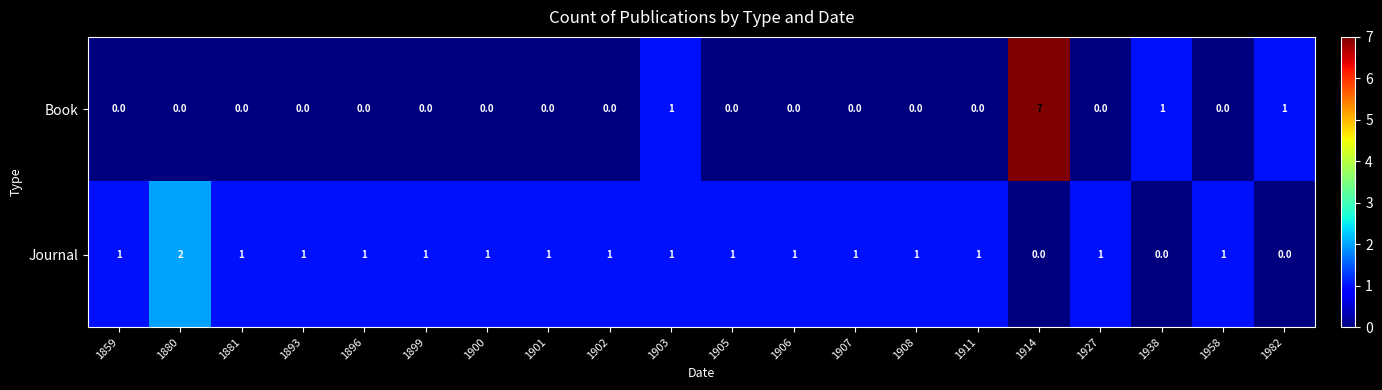

Rank the series by their average value, from highest to lowest.

Journal, Book